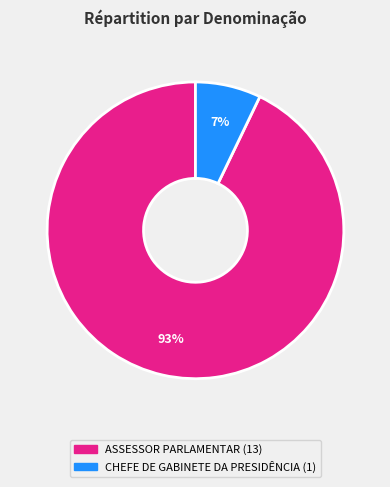

How many segments does this pie chart have?

2